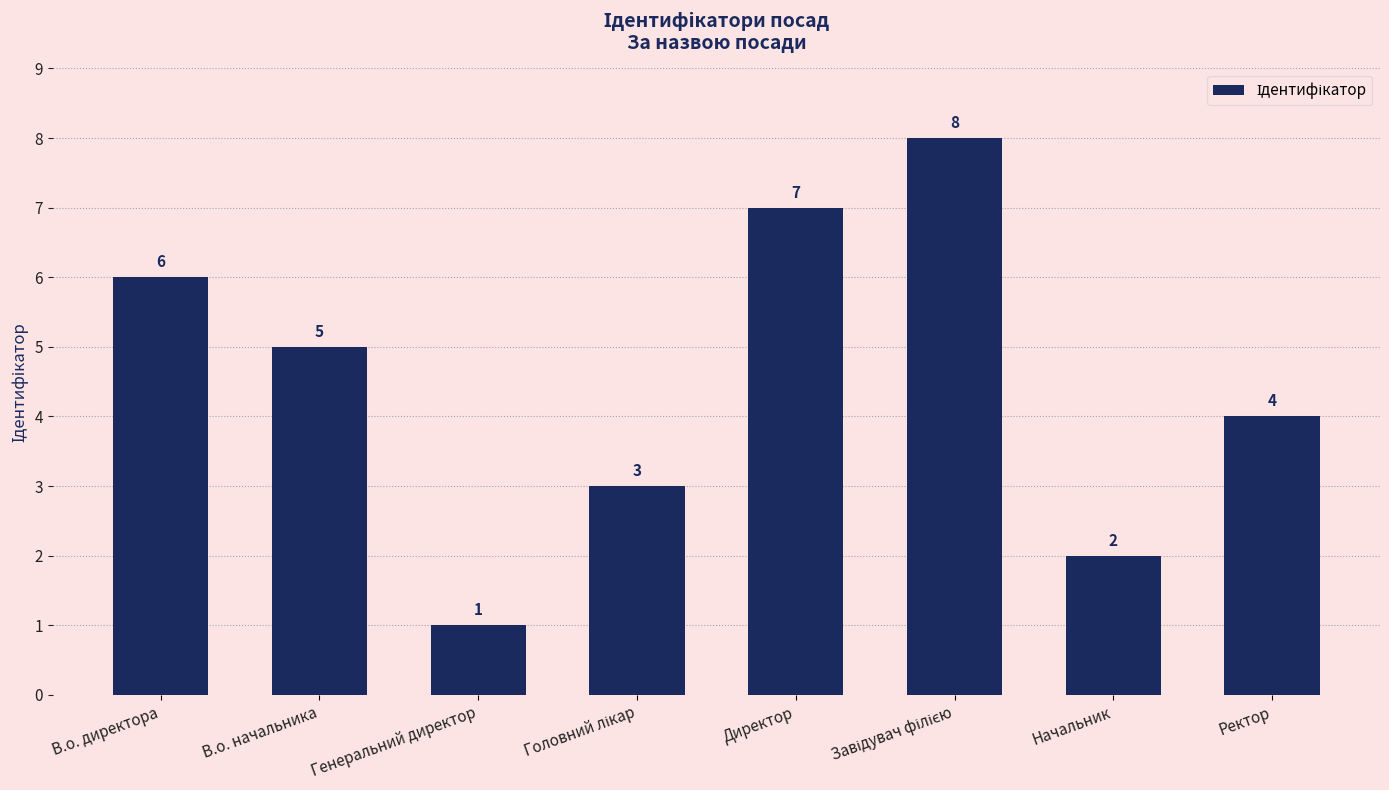

Reading left to right, what are all the values shown in this chart?

6	5	1	3	7	8	2	4